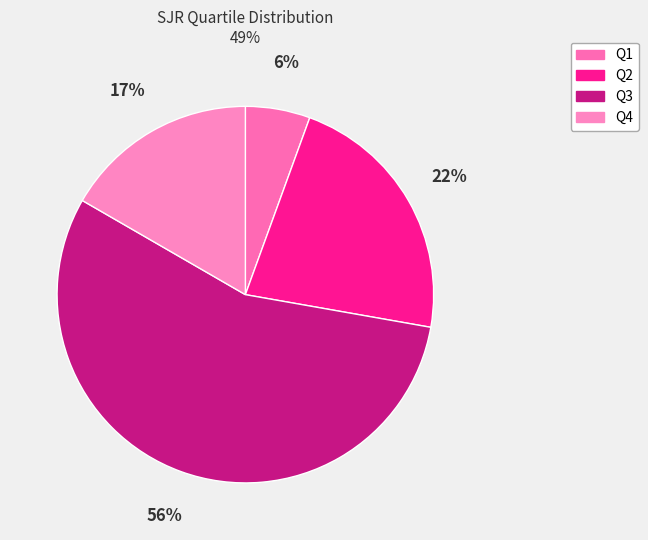

Which has a higher value, Q3 or Q1?

Q3